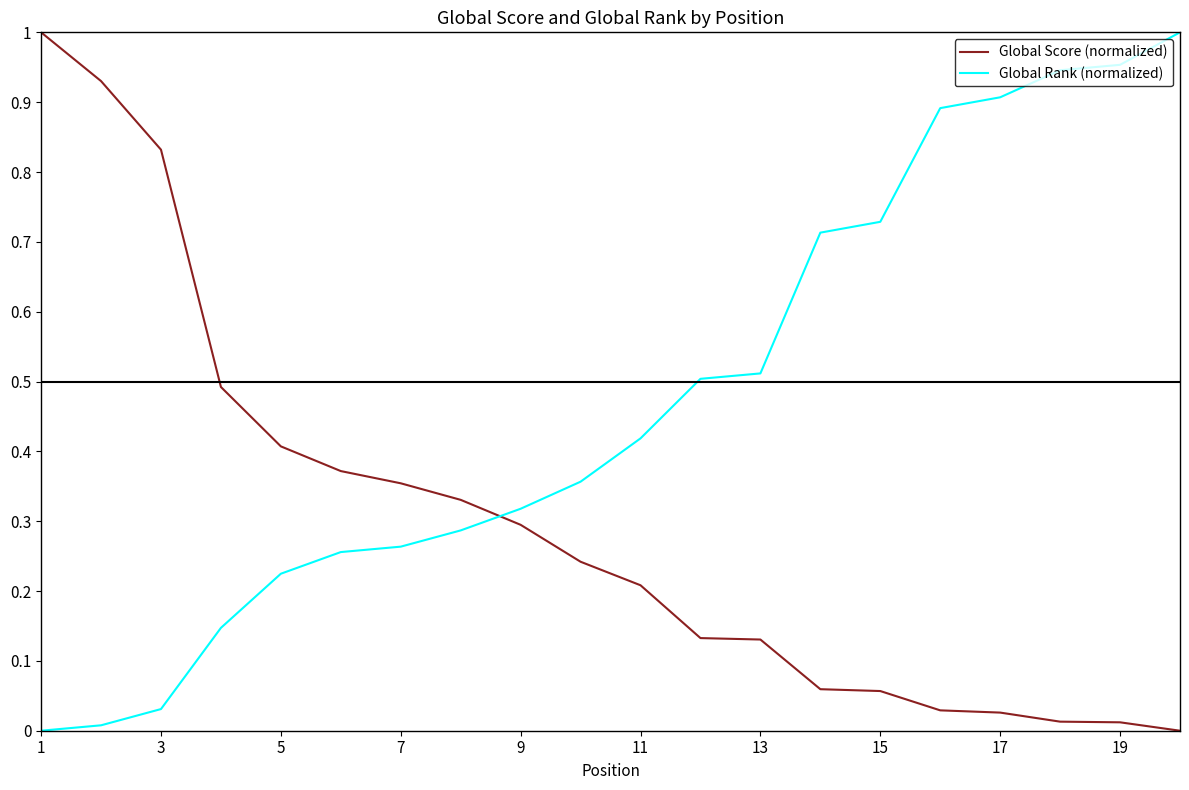

Which series has the largest total across all categories?

Global Rank (normalized)